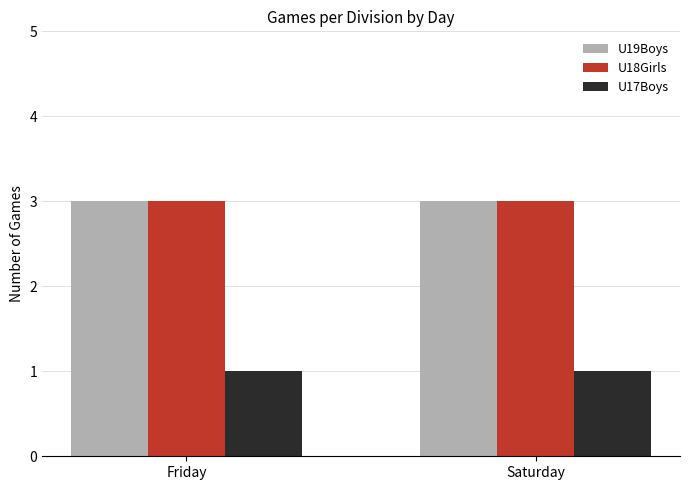

What is the sum of the U18Girls values at Friday and Saturday?

6